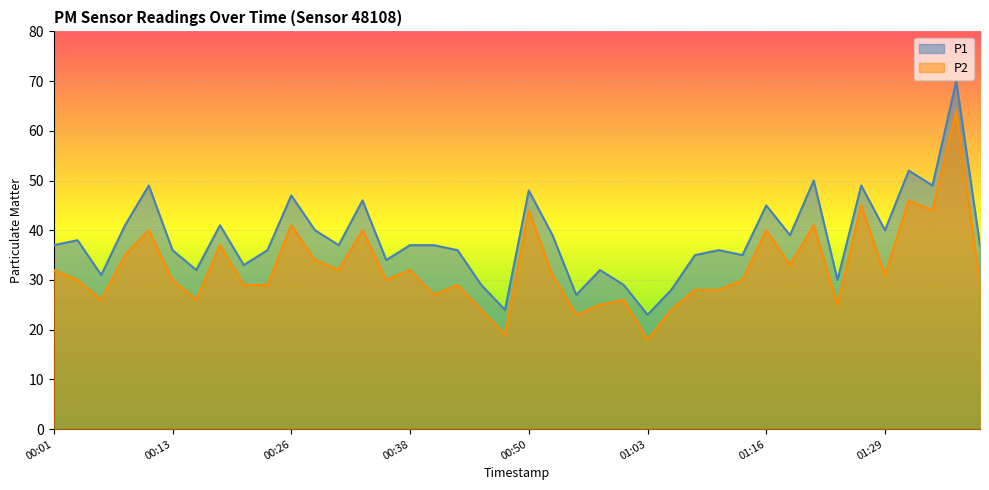

What is the label of the 35th point from the left?

01:26